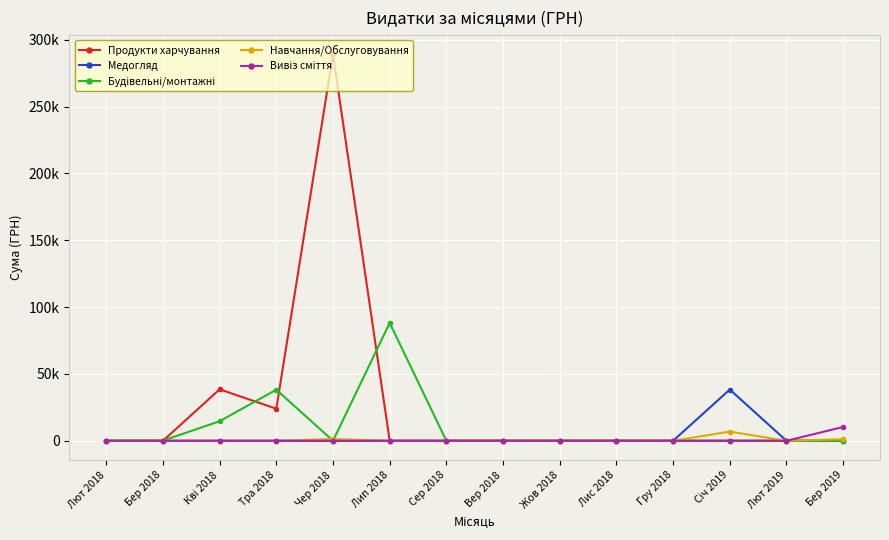

Which series has the widest spread of values?

Продукти харчування